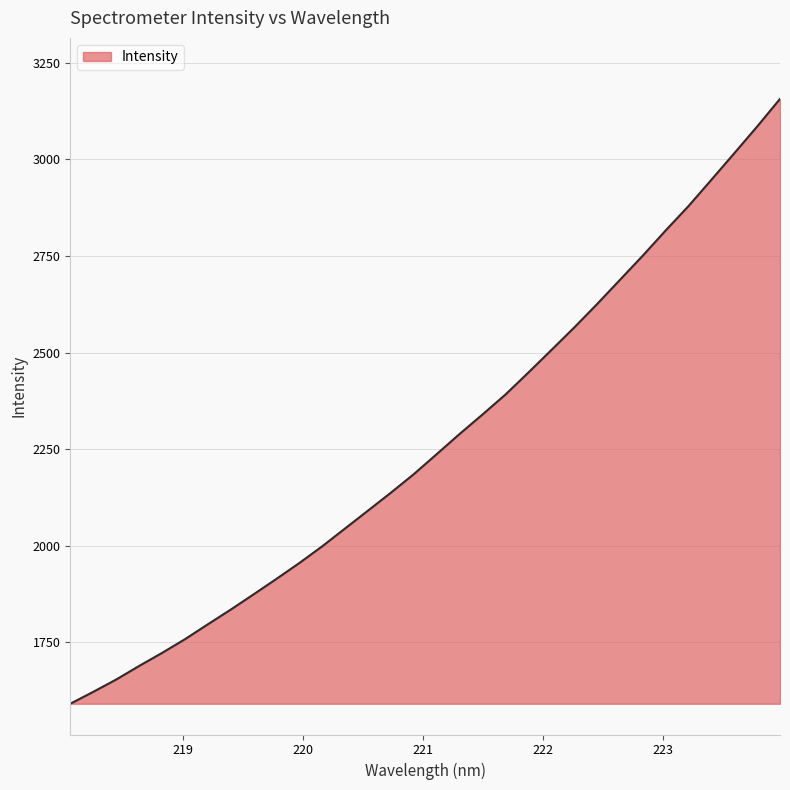

What is the difference between the maximum and minimum values?

1564.9